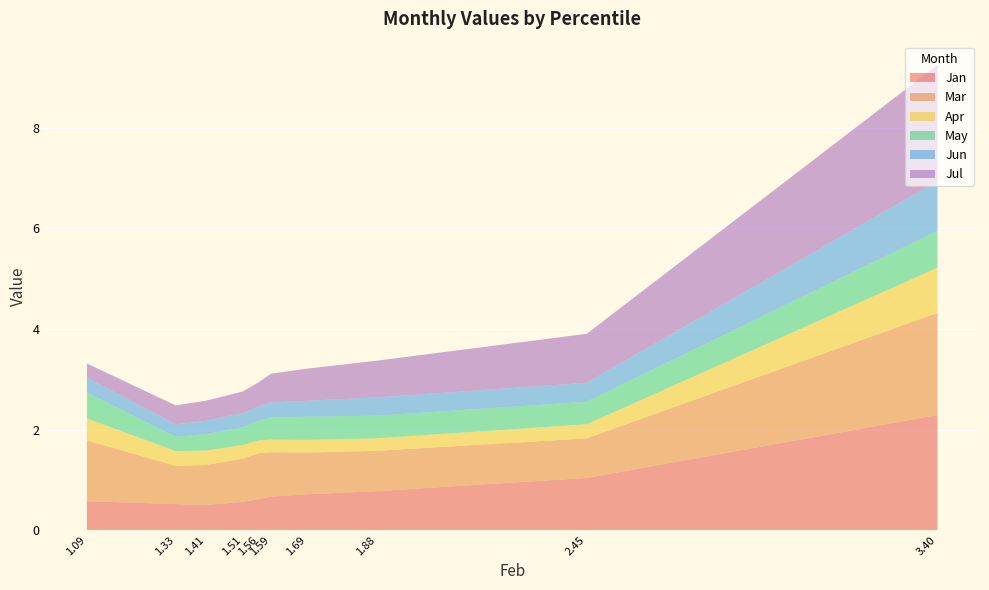

Reading left to right, extract all data points from this chart.

Jan: 2.3	1.0	0.8	0.7	0.7	0.6	0.6	0.5	0.5	0.6
Mar: 2.0	0.8	0.8	0.8	0.9	0.9	0.9	0.8	0.8	1.2
Apr: 0.9	0.3	0.2	0.3	0.3	0.3	0.3	0.3	0.3	0.4
May: 0.7	0.4	0.4	0.5	0.4	0.4	0.4	0.3	0.3	0.5
Jun: 1.0	0.4	0.4	0.3	0.3	0.3	0.3	0.3	0.2	0.3
Jul: 2.3	1.0	0.7	0.6	0.6	0.5	0.4	0.4	0.4	0.3